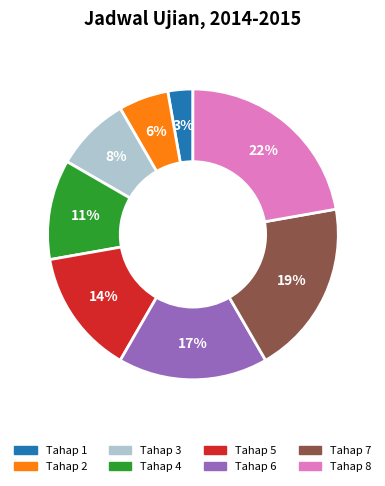

True or false: Tahap 4 accounts for 3% of the total.

False